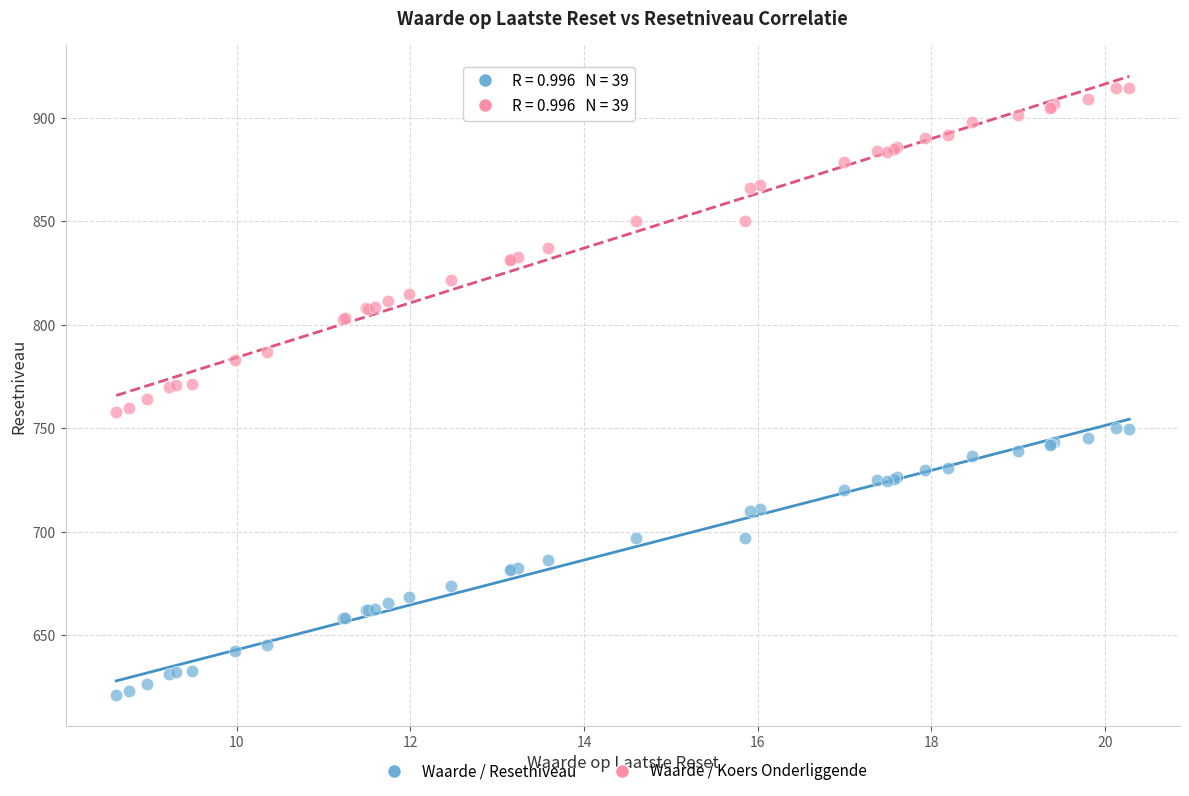

Which series has the largest Y range (max minus min)?

Waarde / Koers Onderliggende